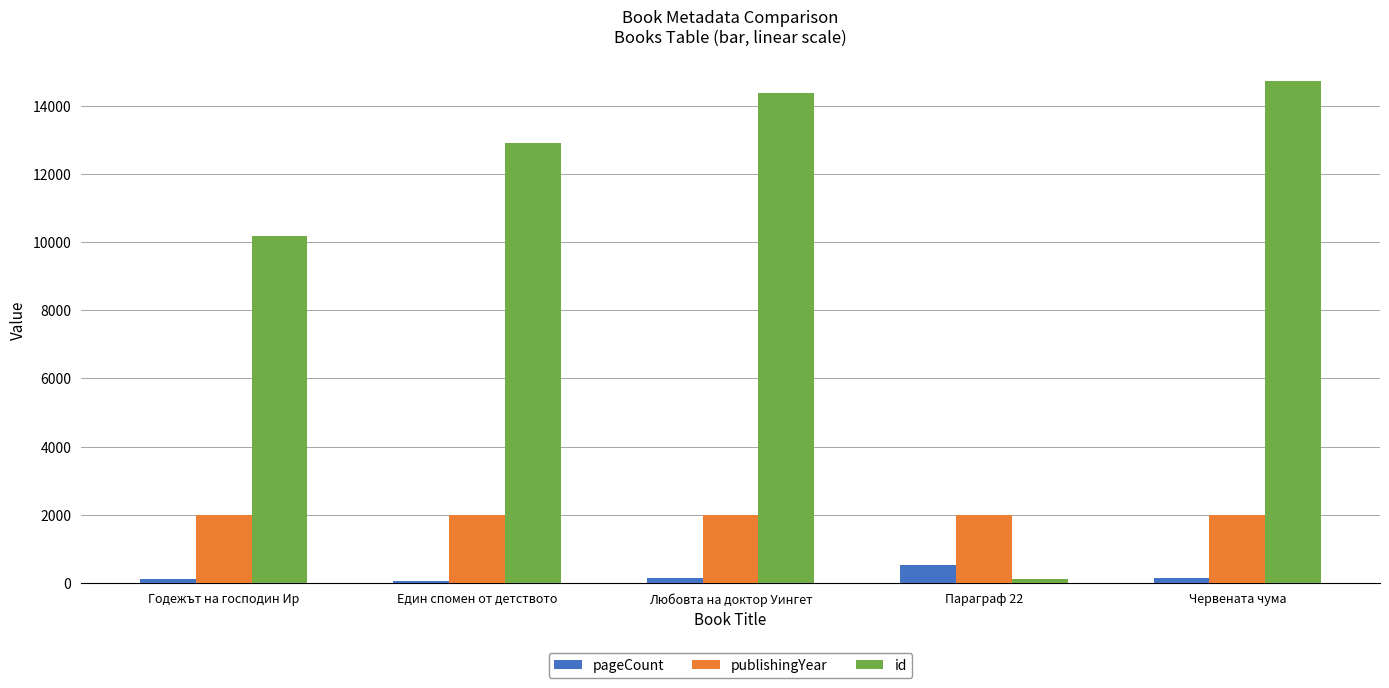

Between Годежът на господин Ир and Любовта на доктор Уингет, which series saw the biggest shift?

id